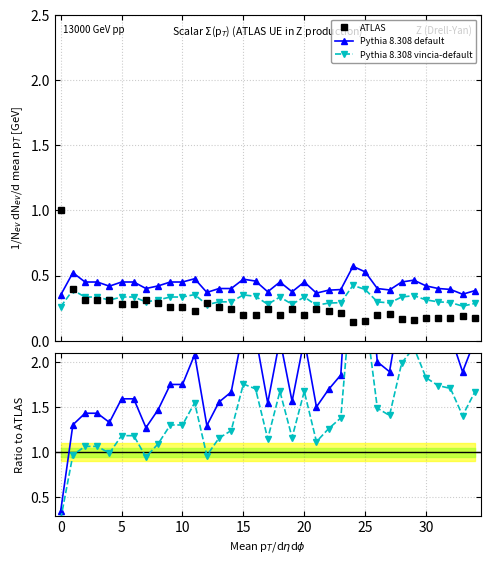

After their last crossing, which series has the higher values: Pythia 8.308 vincia-default or ATLAS?

Pythia 8.308 vincia-default